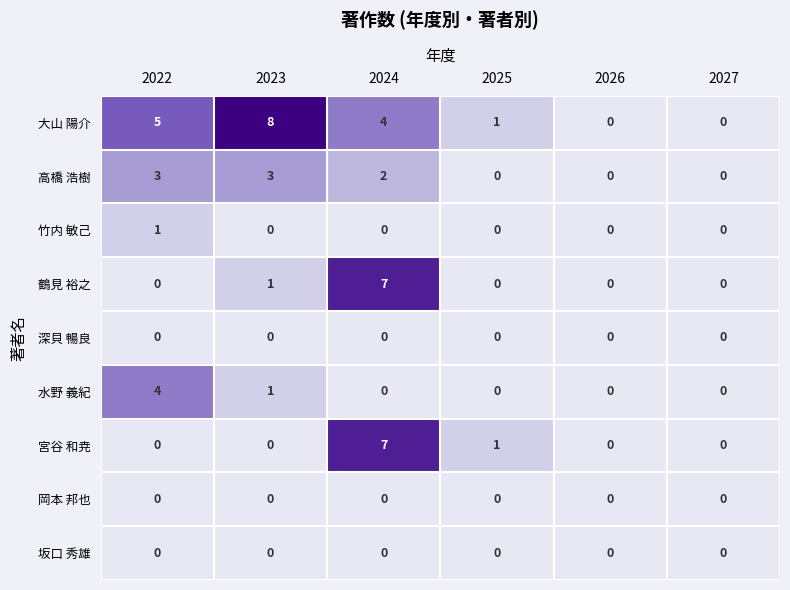

Where is 大山 陽介 nearest to the value 4?

2024